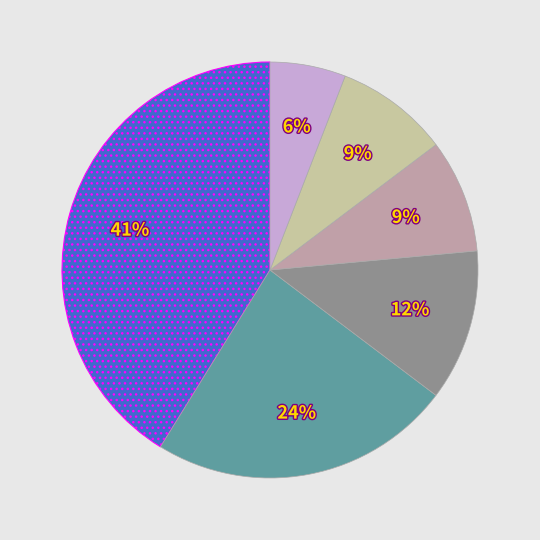

To the nearest percent, what is the difference between the largest and smallest slice percentages?

35%